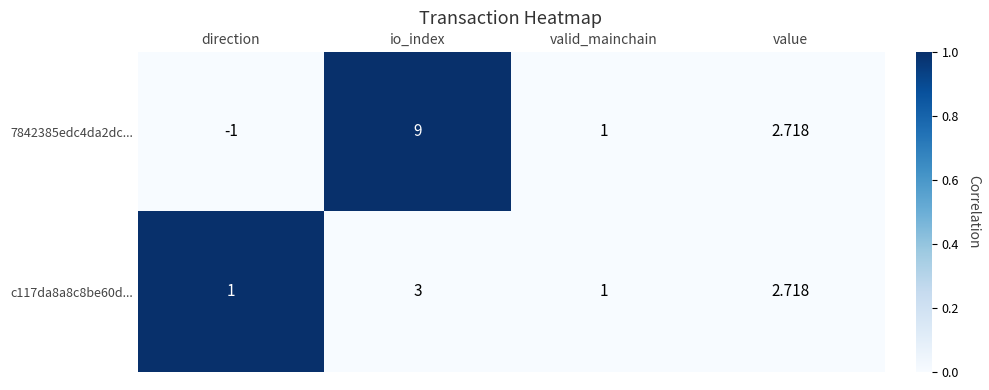

Which label corresponds to the largest value in the chart?

io_index